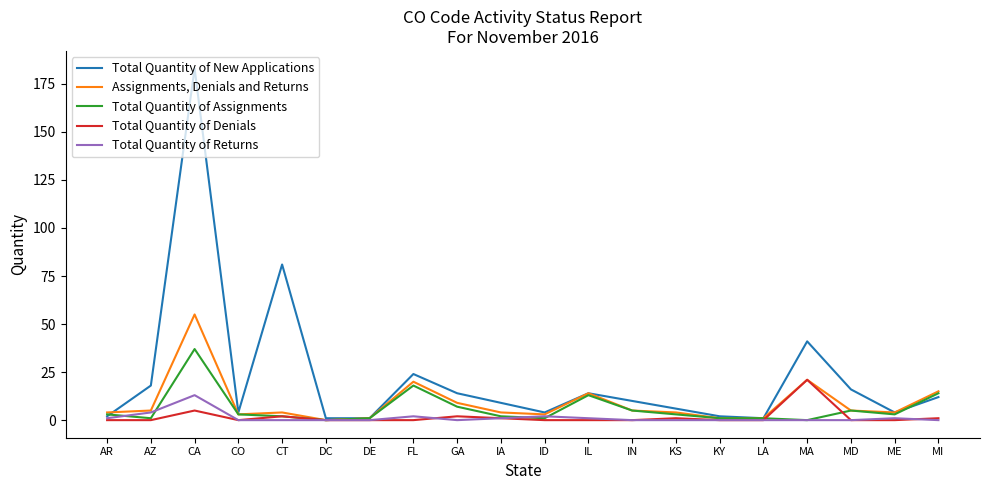

The value of Total Quantity of Assignments at AZ is 1. True or false?

True